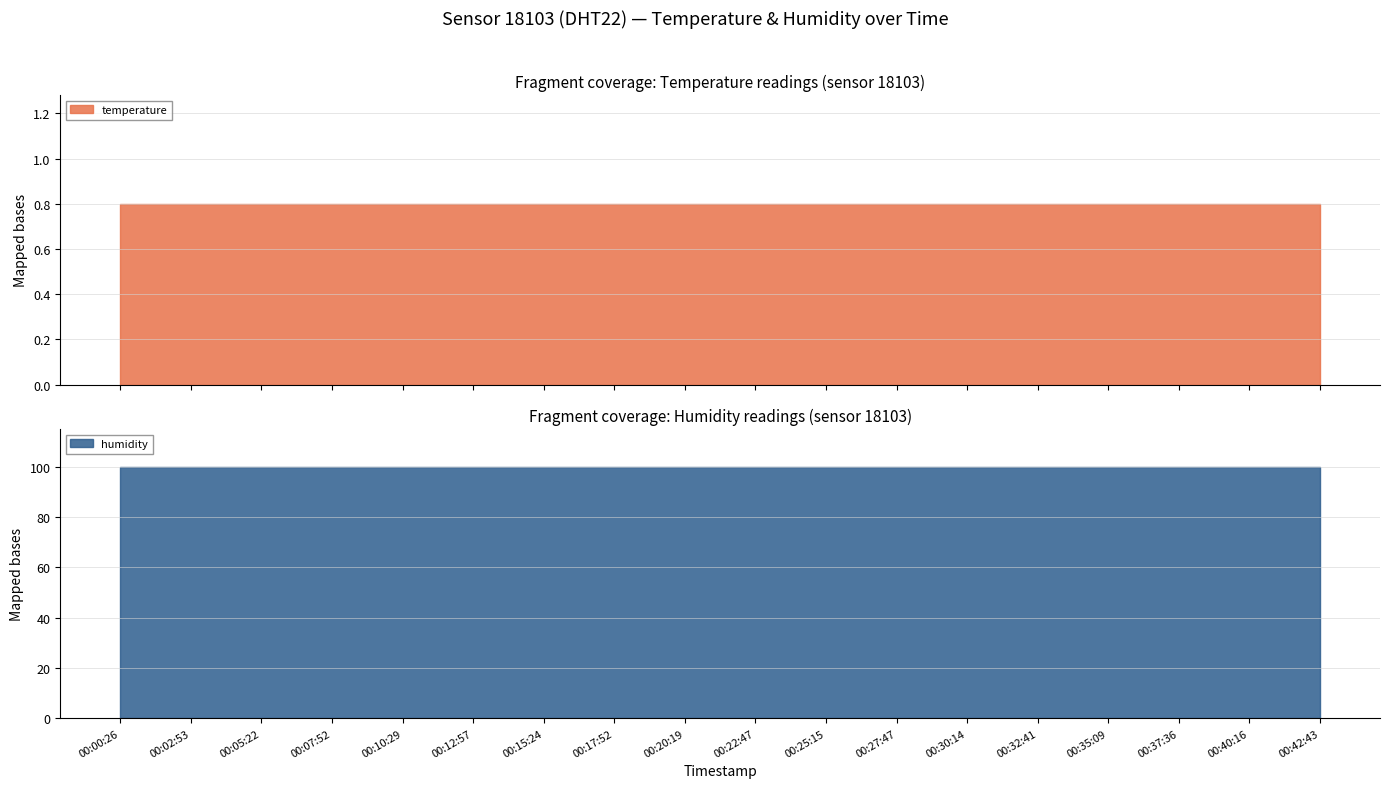

What is the label of the 16th point from the left?

00:37:36